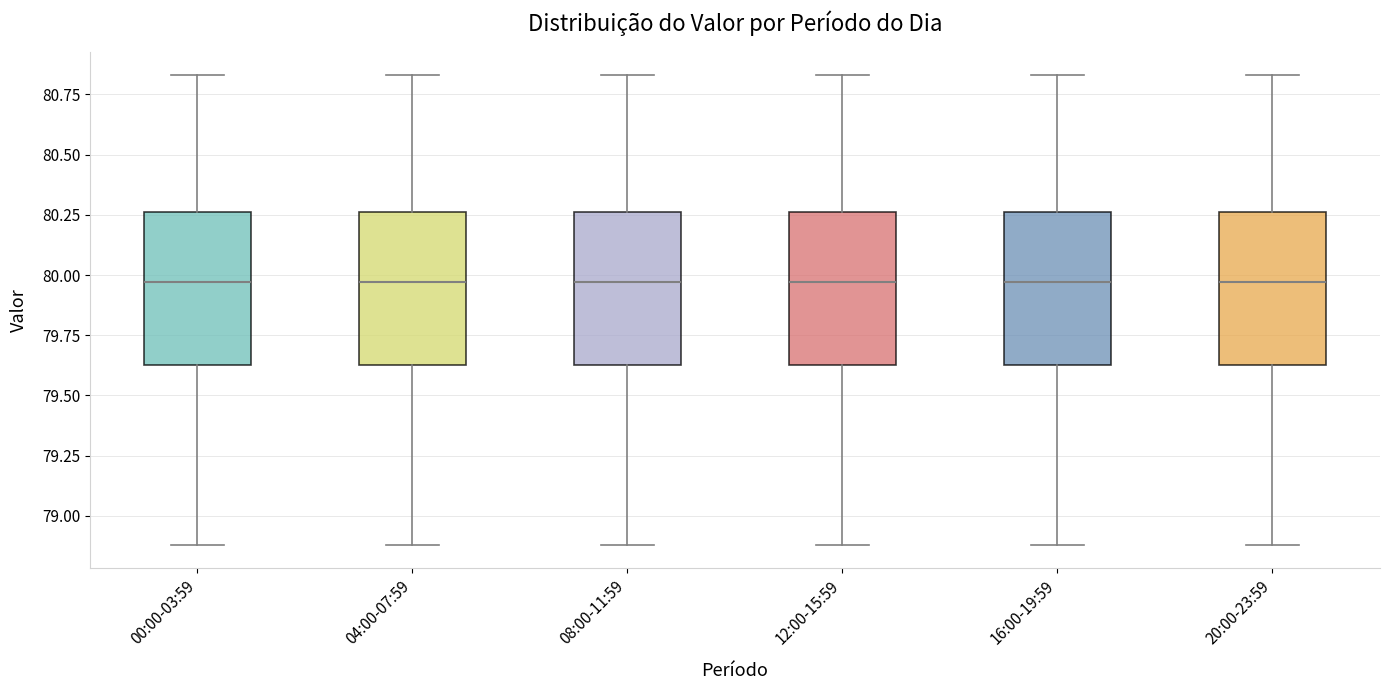

Where does the median line of the box for 00:00-03:59 sit on the y-axis? The values are not printed on the chart, so give them approximately, as read against the axis.

79.95